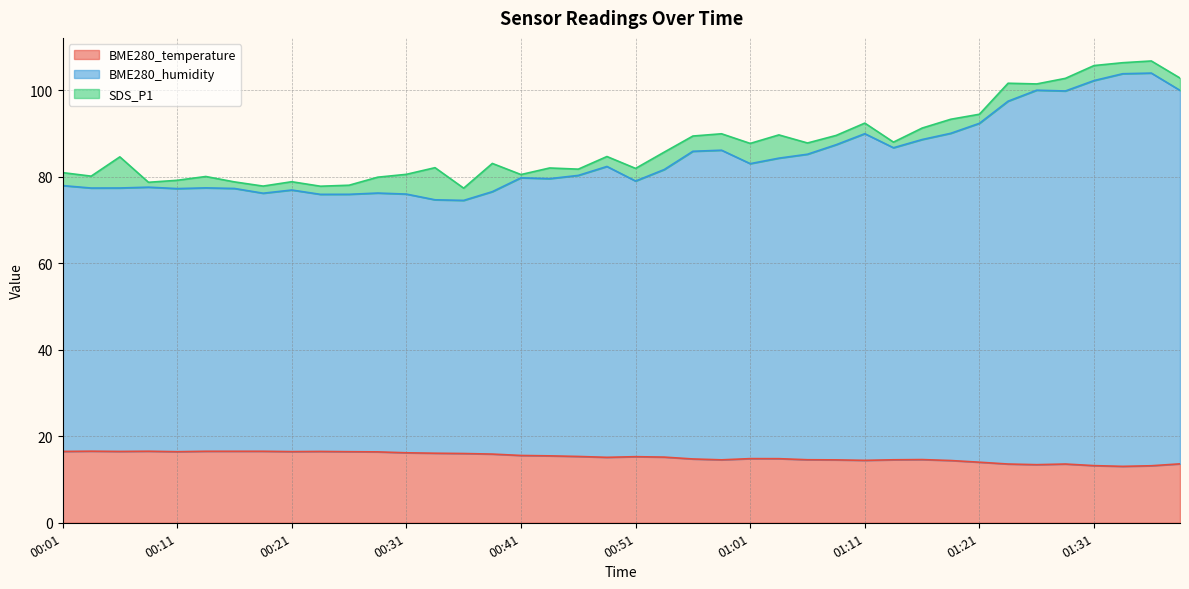

True or false: BME280_humidity and BME280_temperature cross at least once.

False